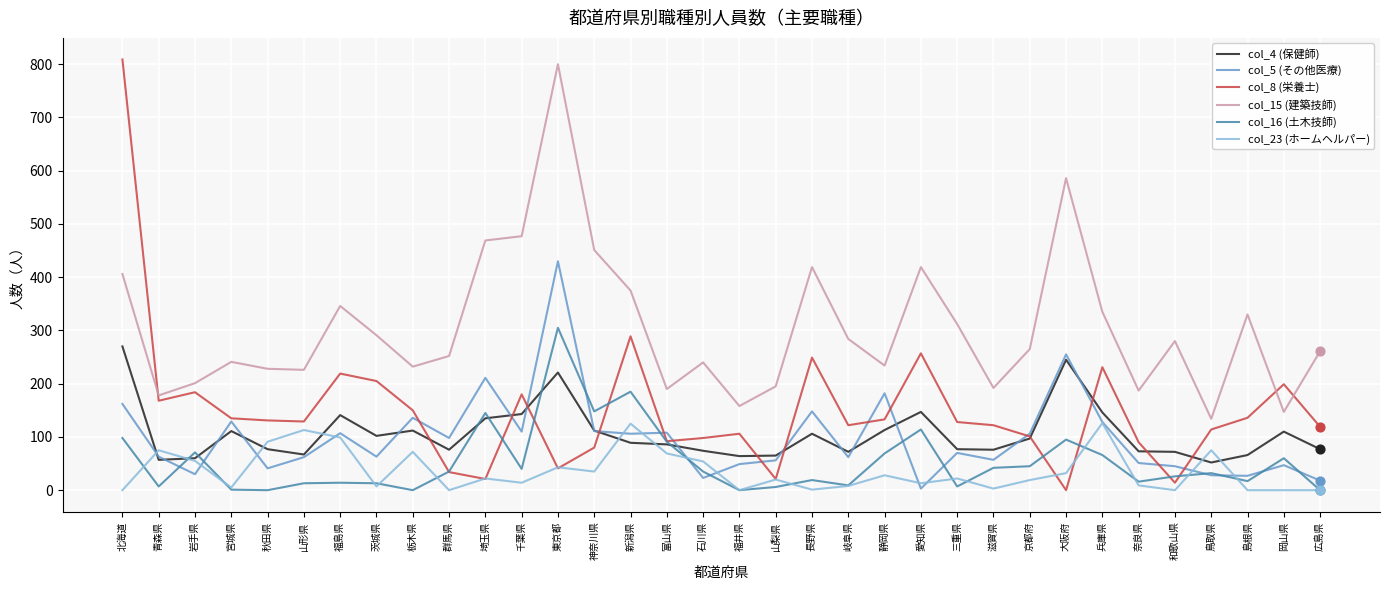

What are all the series names shown in the legend?

col_4 (保健師), col_5 (その他医療), col_8 (栄養士), col_15 (建築技師), col_16 (土木技師), col_23 (ホームヘルパー)